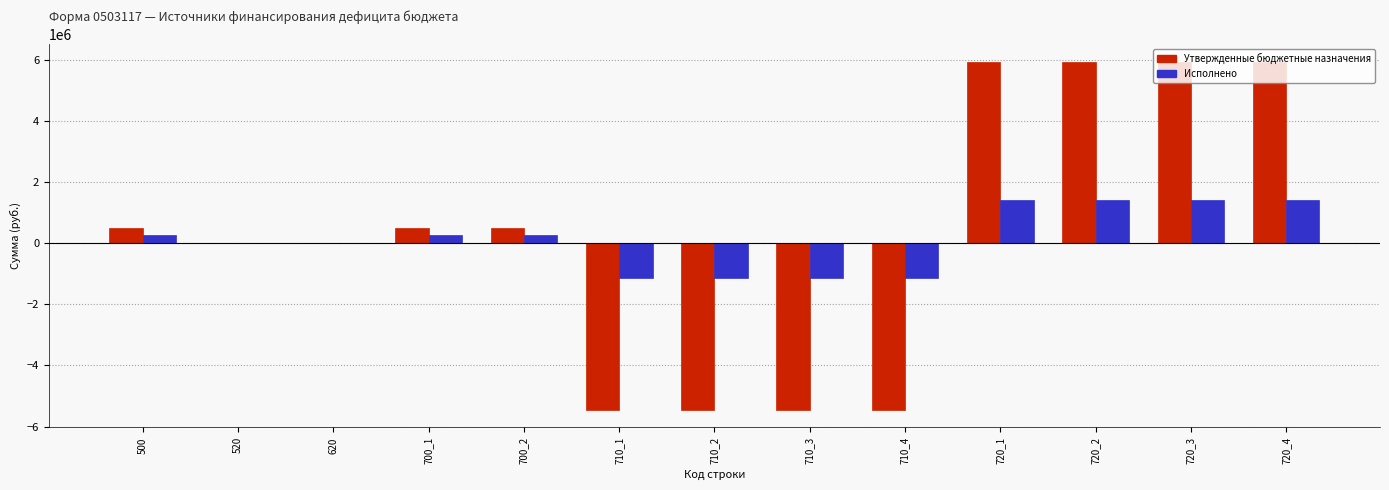

Between 500 and 710_4, which series saw the biggest shift?

Утвержденные бюджетные назначения